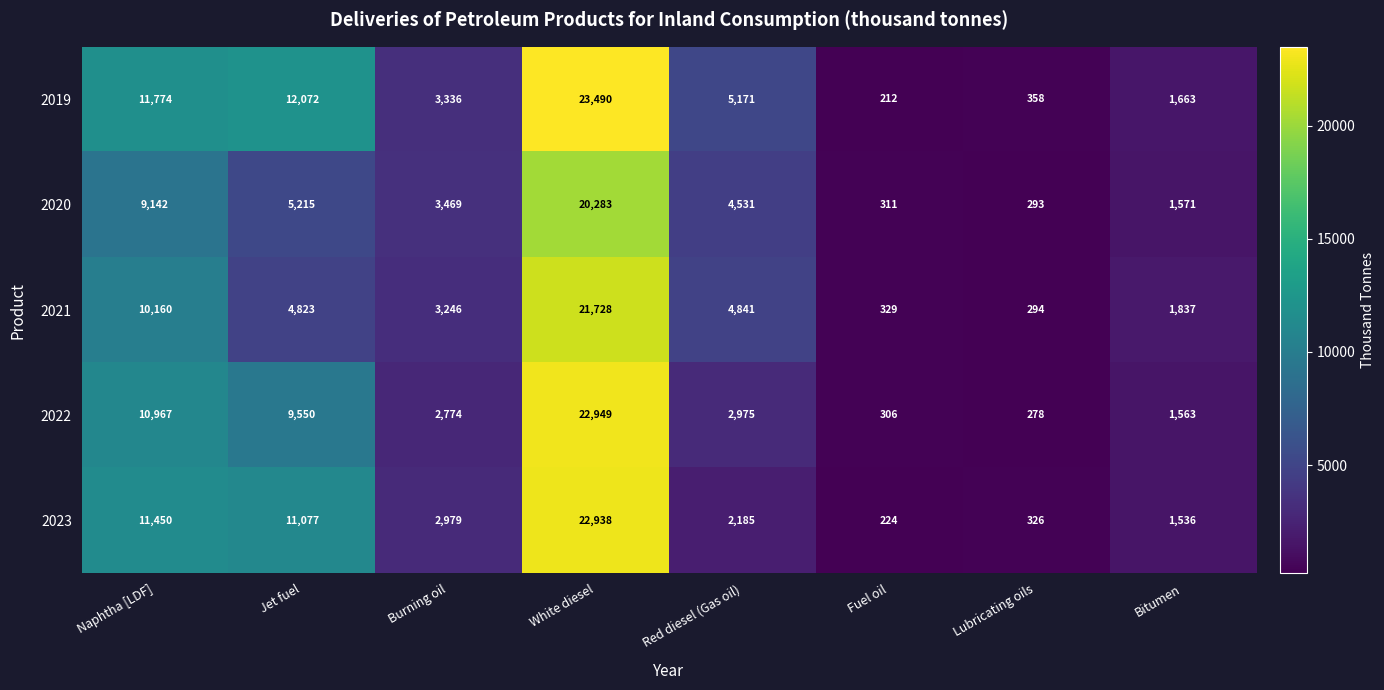

True or false: 2022 has a value of 34728 at White diesel.

False